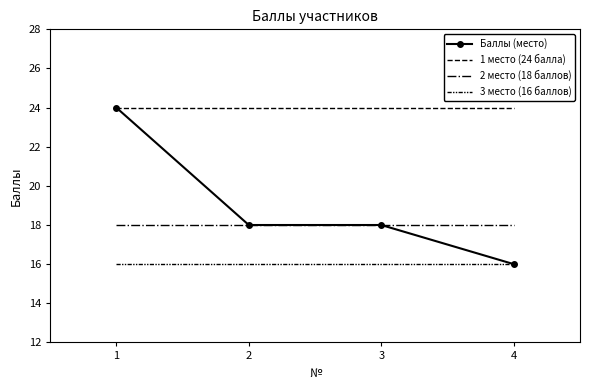

True or false: 3 место (16 баллов) and Баллы (место) cross at least once.

False